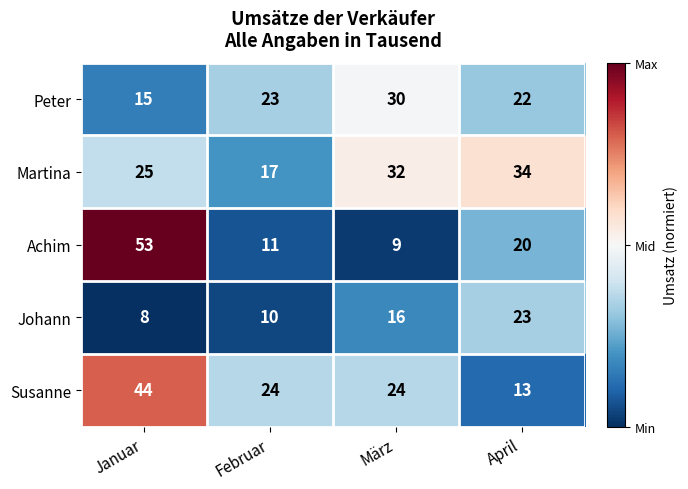

Reading right to left, what are all the values shown in this chart?

Peter: April=22	März=30	Februar=23	Januar=15
Martina: April=34	März=32	Februar=17	Januar=25
Achim: April=20	März=9	Februar=11	Januar=53
Johann: April=23	März=16	Februar=10	Januar=8
Susanne: April=13	März=24	Februar=24	Januar=44